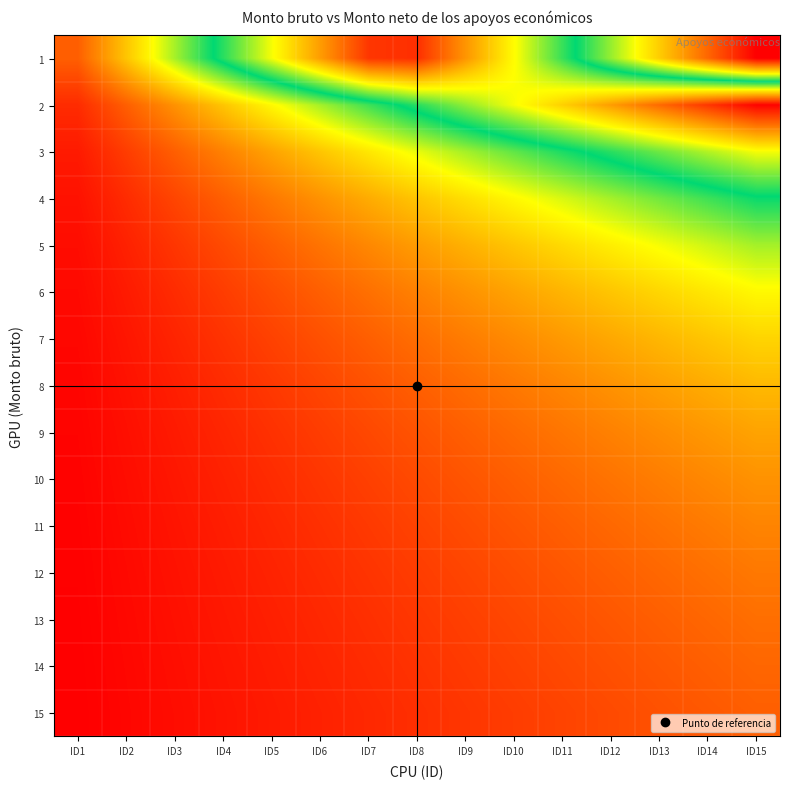

At how many categories does at least one series exceed 0?

15